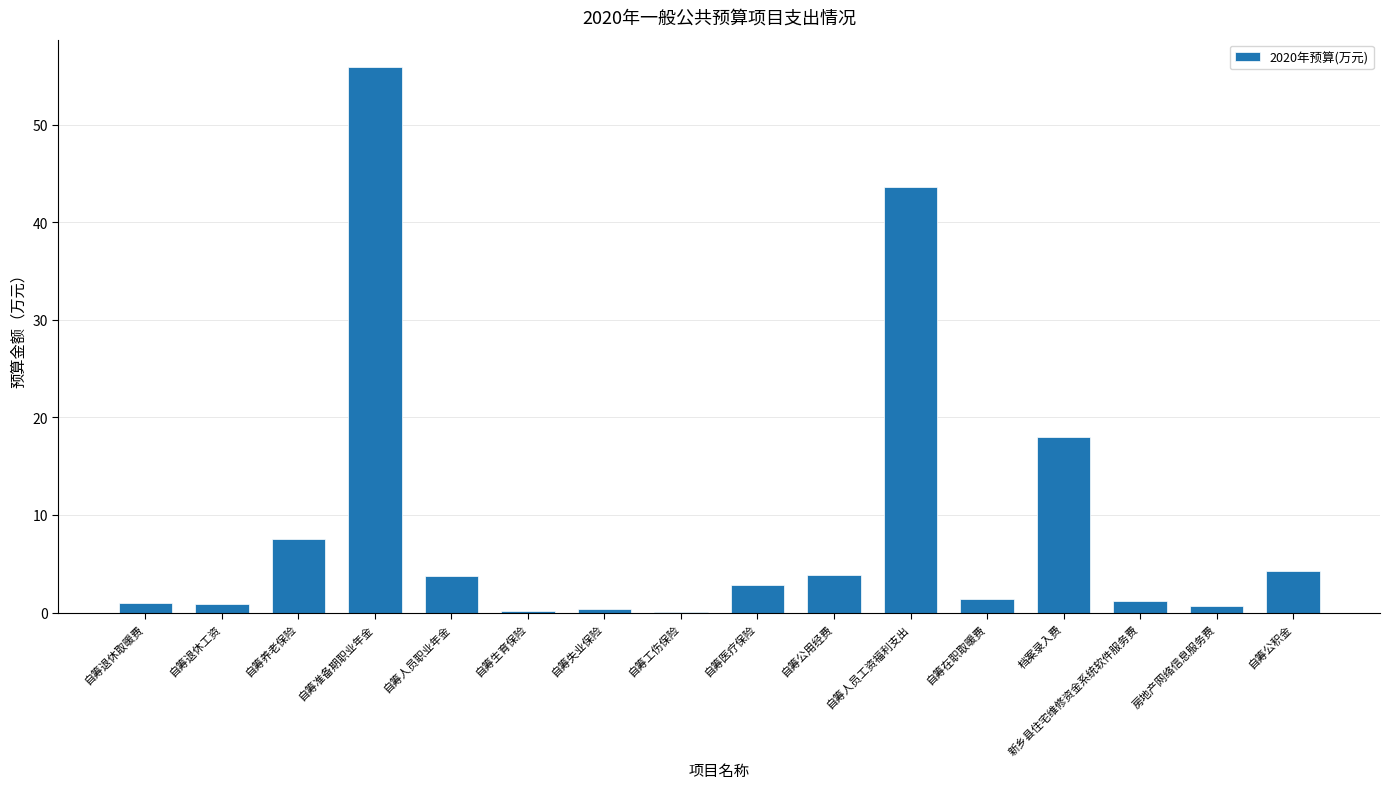

At which label is the value closest to 28?

档案录入费